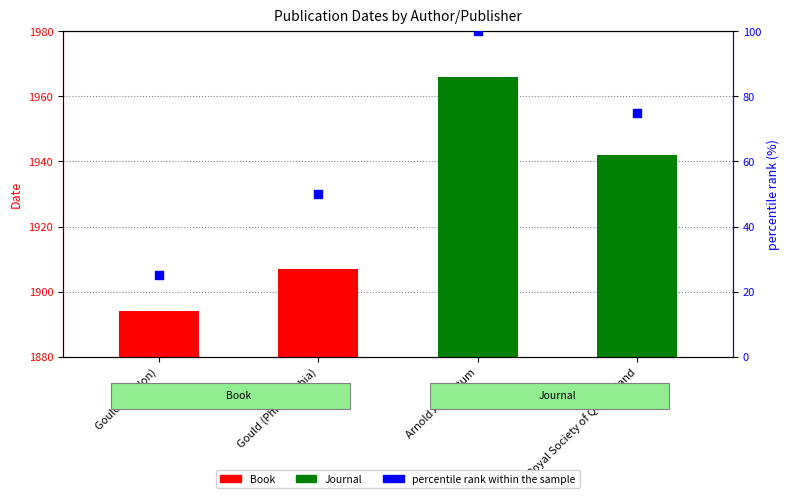

Approximately how many times larger is the value at Arnold Arboretum compared to Gould (Philadelphia)?

2.0